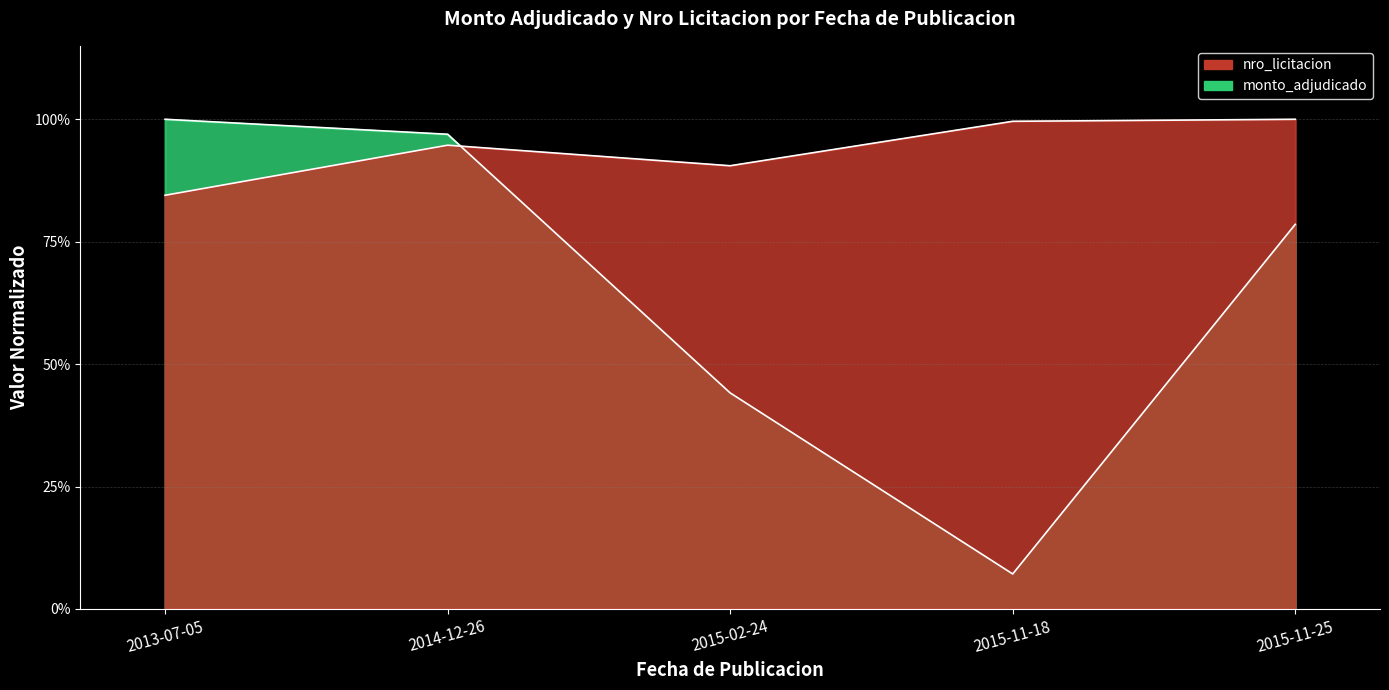

Rank the categories by nro_licitacion value from highest to lowest.

2015-11-25, 2015-11-18, 2014-12-26, 2015-02-24, 2013-07-05